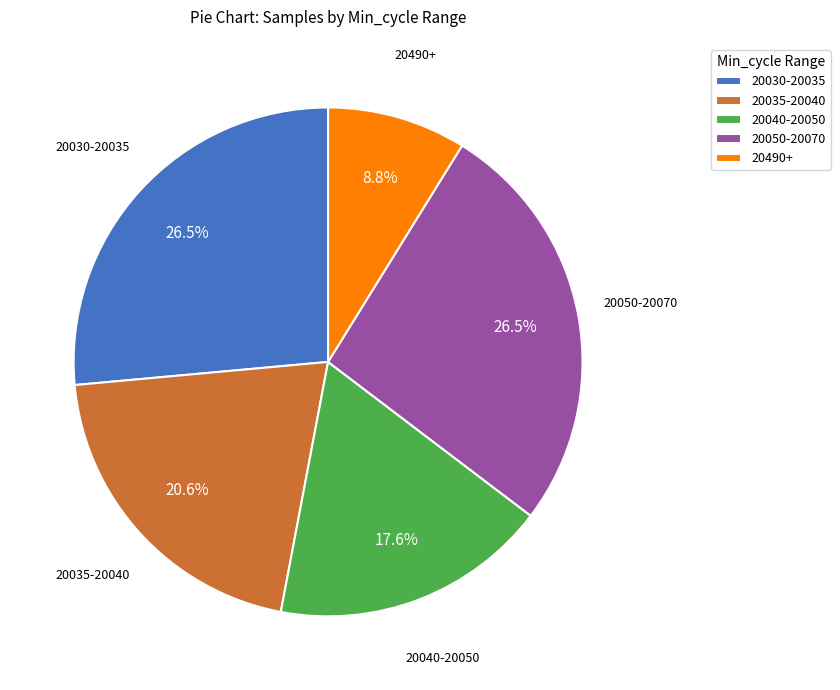

What is the ratio of the value at 20040-20050 to the value at 20490+?

2.0